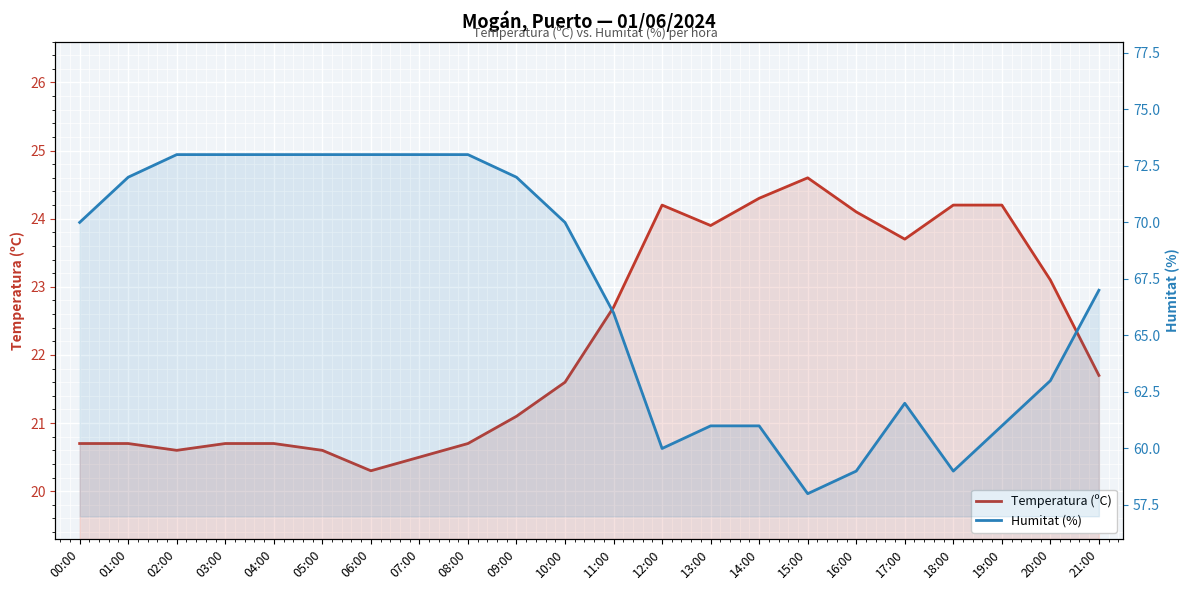

What are all the series names shown in the legend?

Temperatura (ºC), Humitat (%)